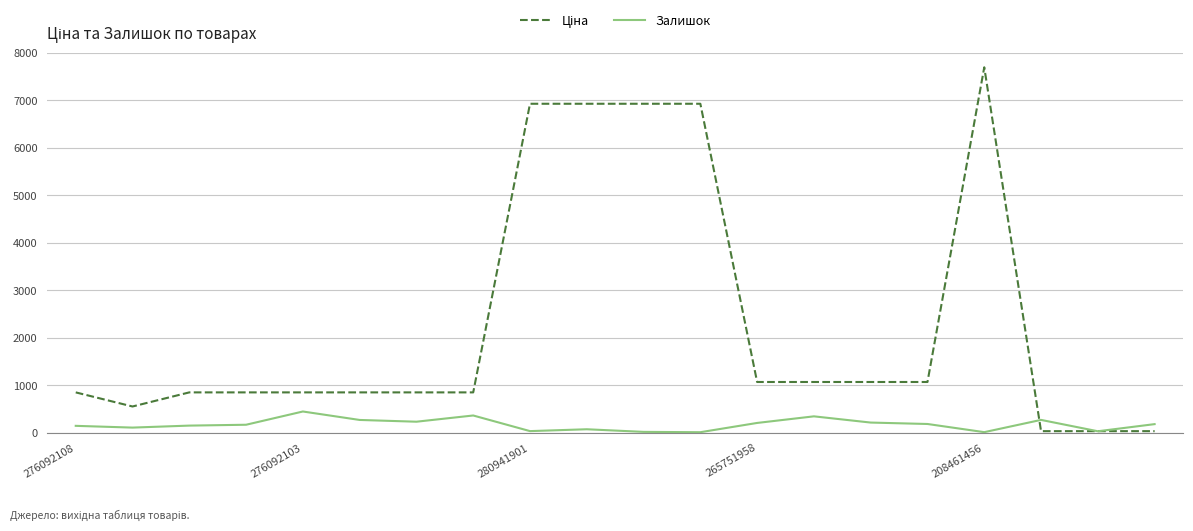

How many lines are shown in the chart?

2